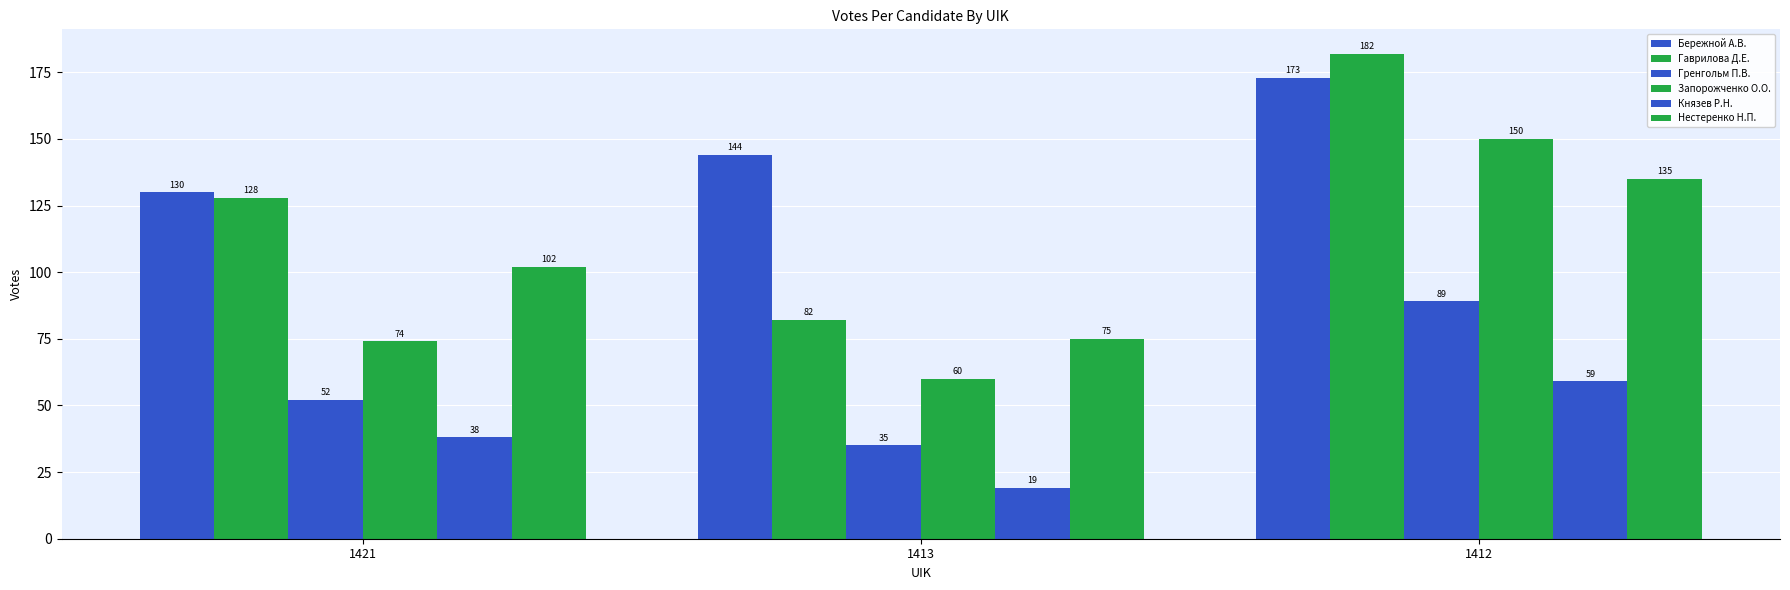

What is the sum of the Нестеренко Н.П. values at 1412 and 1413?

210